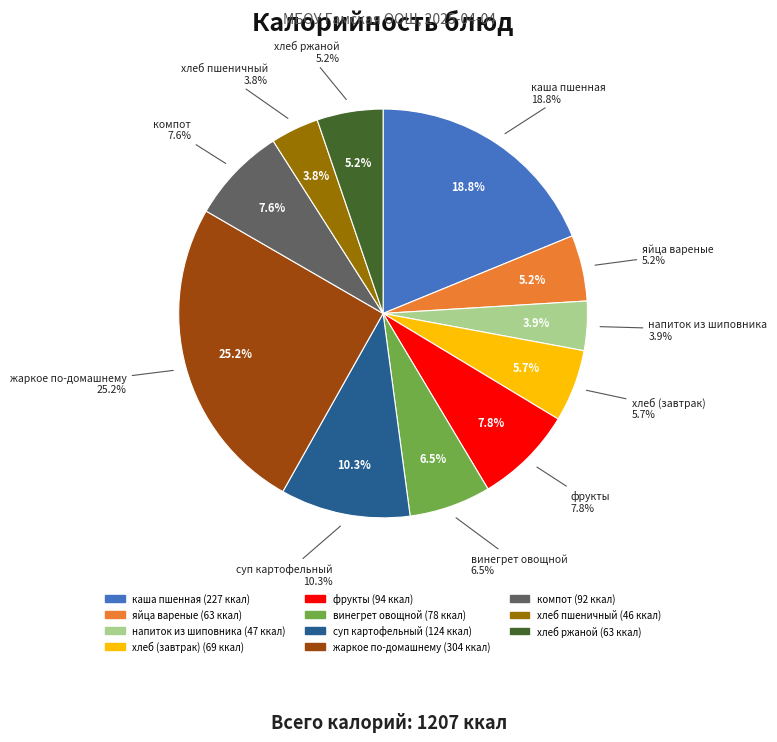

Combined, do фрукты and напиток из шиповника account for over 50%?

No